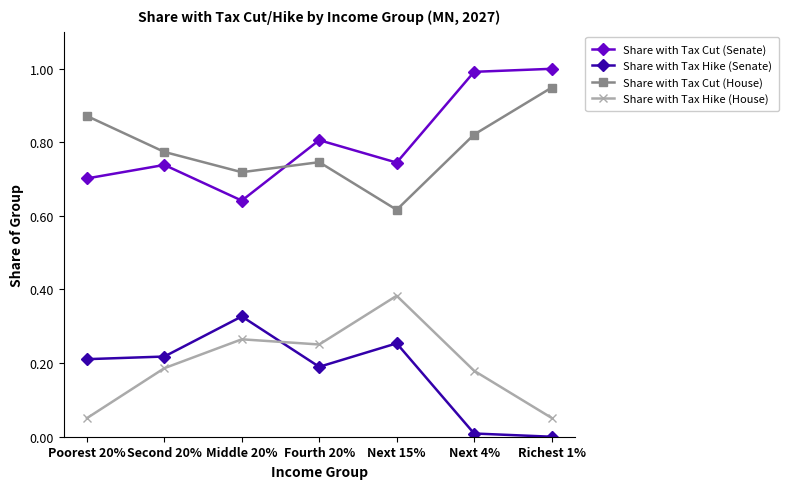

Rank the series by their maximum value, from highest to lowest.

Share with Tax Cut (Senate), Share with Tax Cut (House), Share with Tax Hike (House), Share with Tax Hike (Senate)